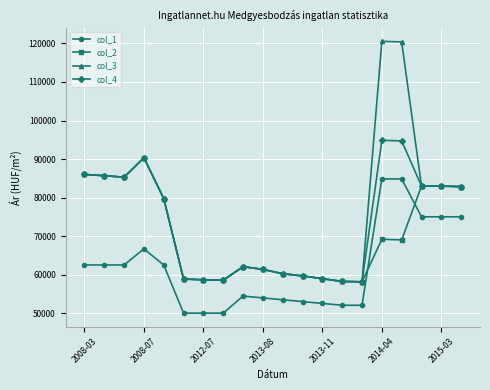

What are all the series names shown in the legend?

col_1, col_2, col_3, col_4